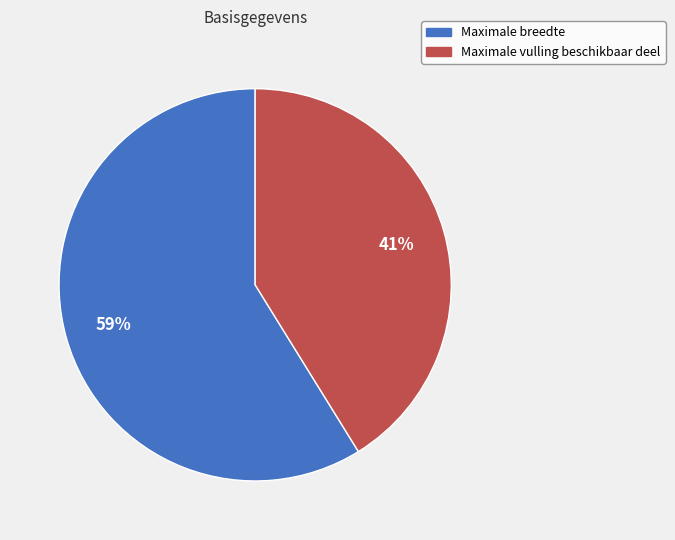

Between Maximale vulling beschikbaar deel and Maximale breedte, which is larger?

Maximale breedte